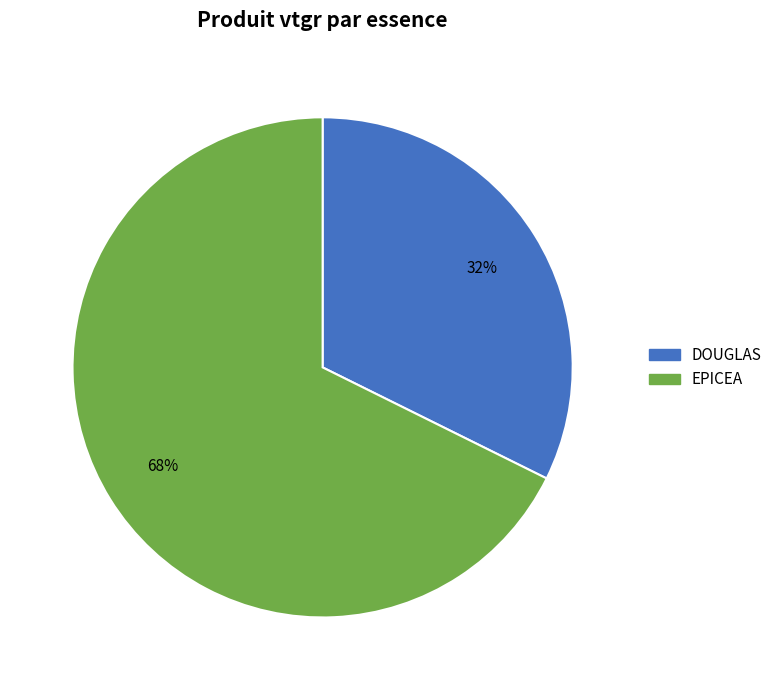

True or false: DOUGLAS accounts for 6% of the total.

False